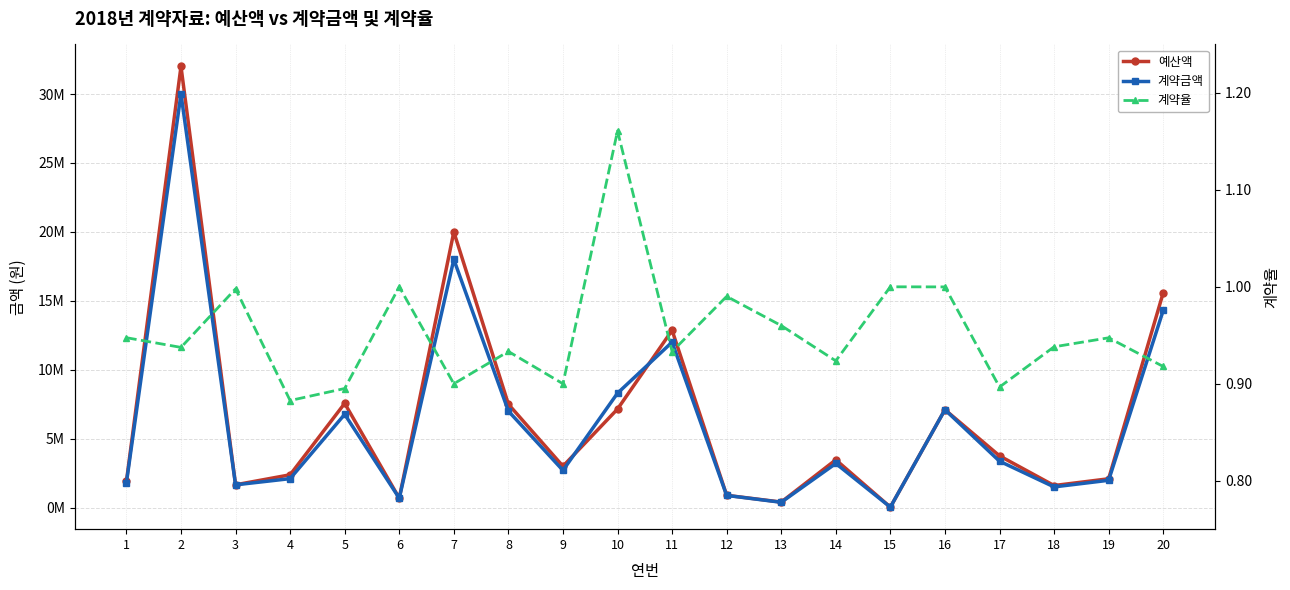

Read the 계약율 value at 12.

1.0